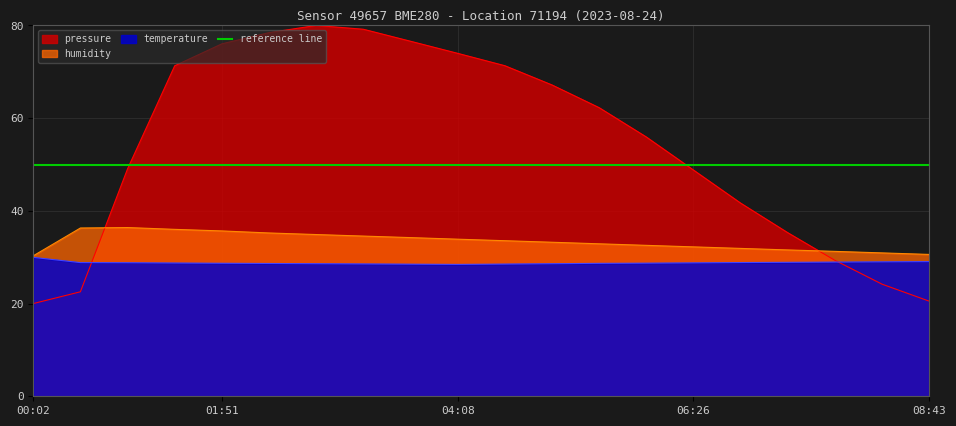

True or false: humidity and pressure cross at least once.

True